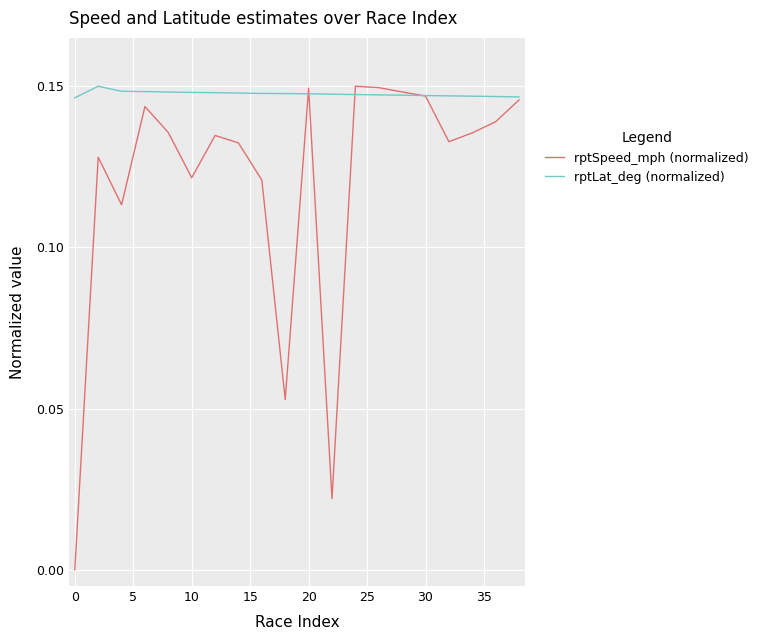

List the series in order of their overall mean, lowest first.

rptSpeed_mph (normalized), rptLat_deg (normalized)